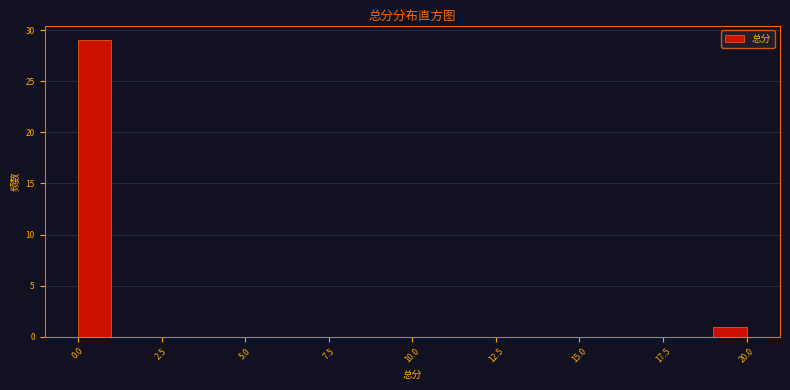

Read against the x-axis, roughly where is the centre of the tallest bar?

0.5